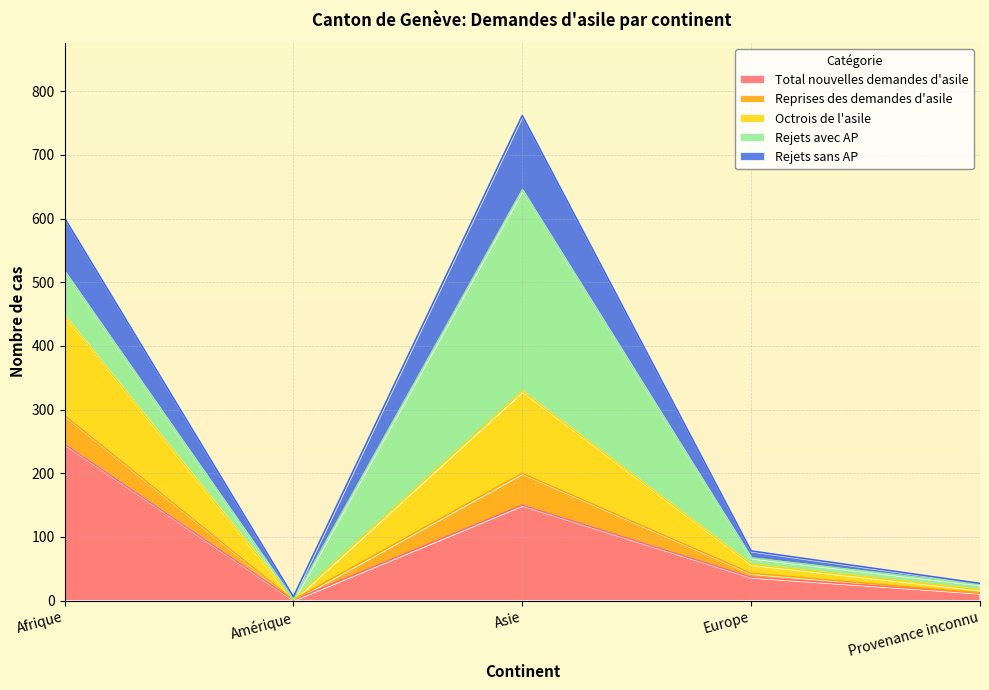

At which label does Total nouvelles demandes d'asile reach its peak?

Afrique